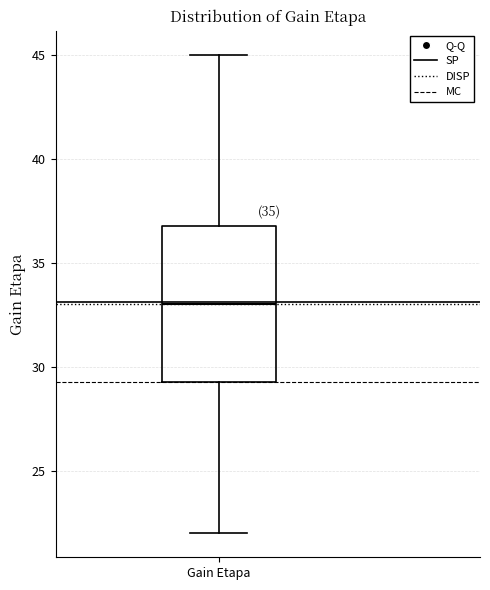

Transcribe this box plot: give where the median line is, the range the box spans, and where the two whiskers end, as read against the y-axis. The values are not printed on the chart, so give them approximately, as read against the axis.

median 33.0, box 29.5 to 37.0, whiskers 22.0 to 45.0